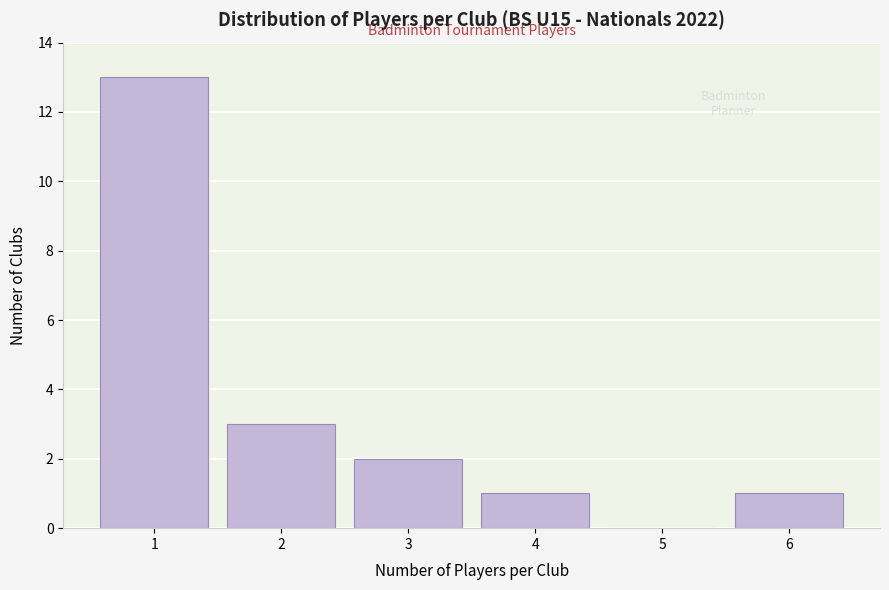

Reading left to right, transcribe all the data shown in this chart.

1=13	2=3	3=2	4=1	5=0	6=1